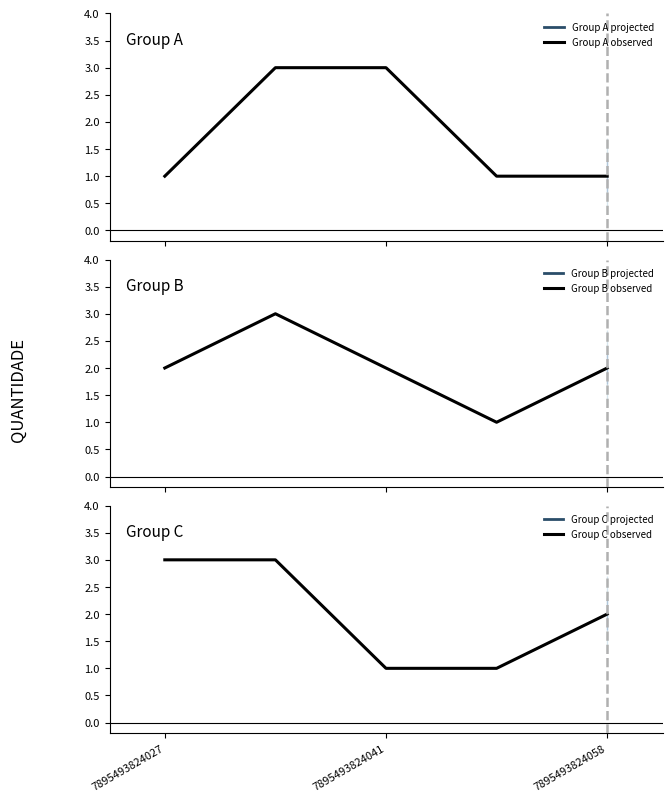

How many distinct data groups are displayed?

3